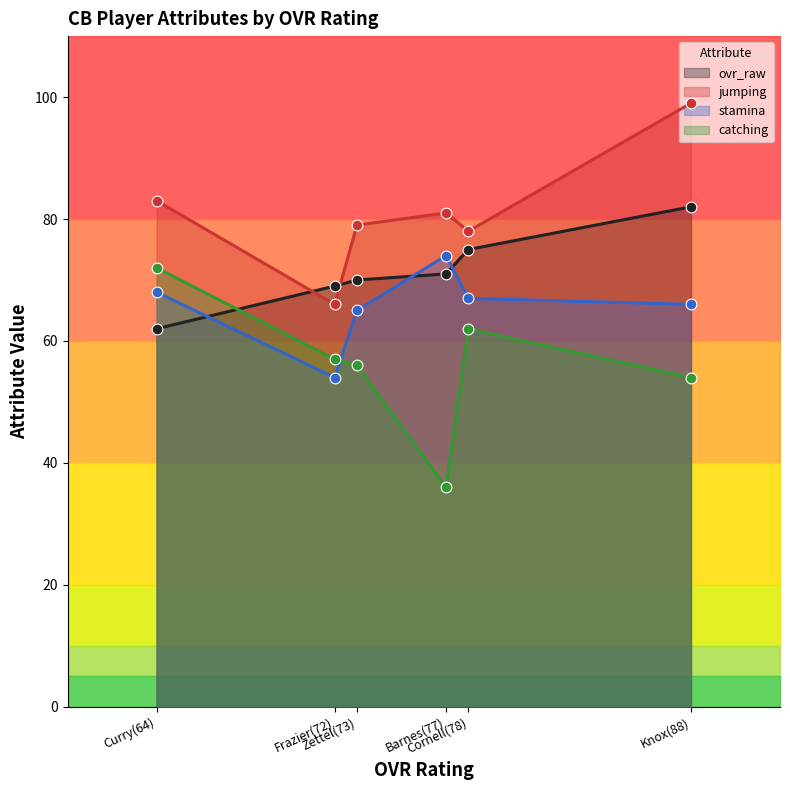

Is the value of ovr_raw at Barnes(77) greater than the value of jumping at Curry(64)?

No